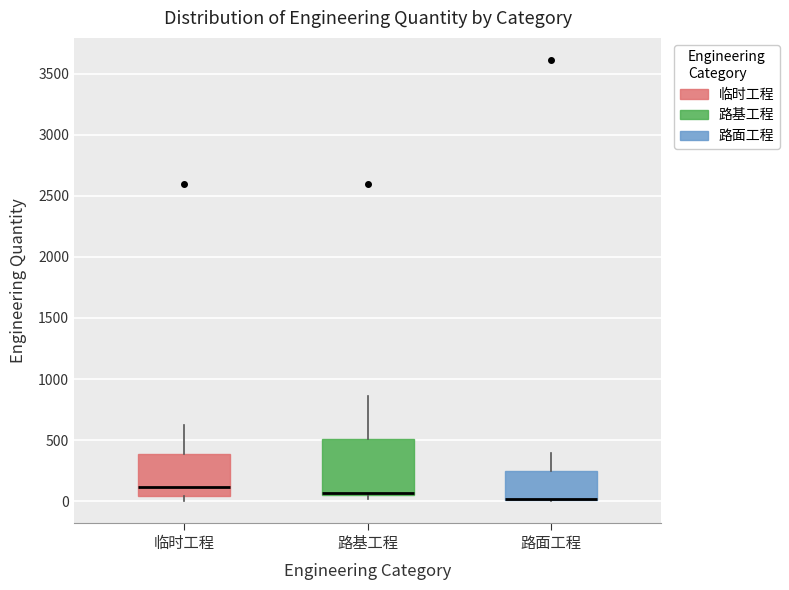

Which box is the tallest, from its lower edge to its upper edge?

路基工程